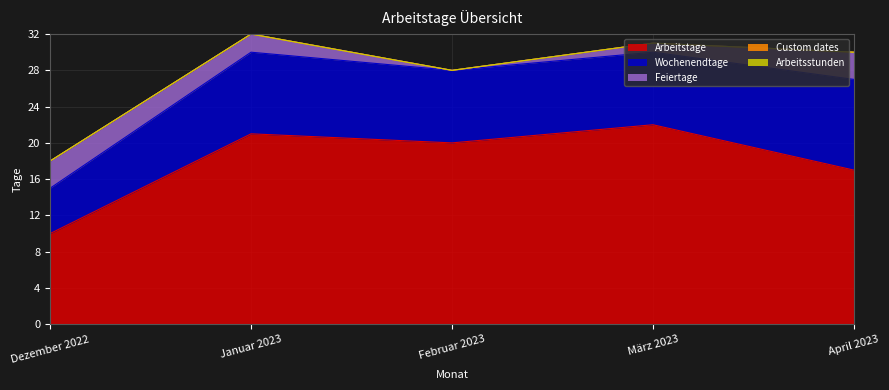

What is the label of the 5th point from the left?

April 2023